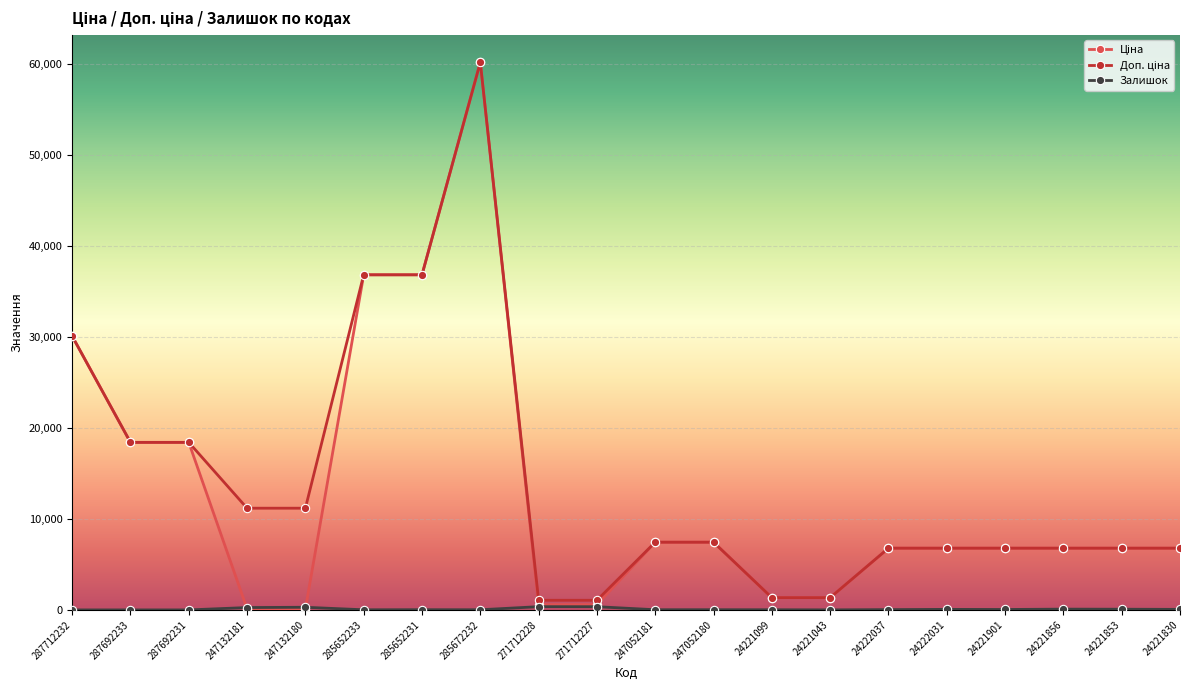

At how many categories does at least one series exceed 10259?

8